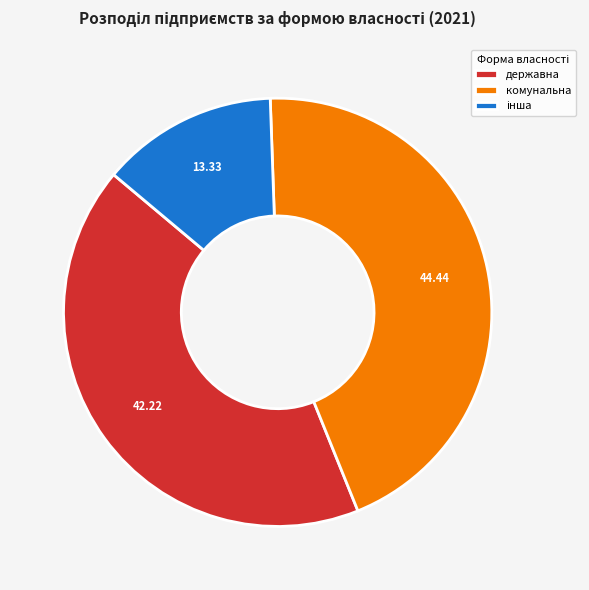

What is the largest slice in the pie chart?

комунальна